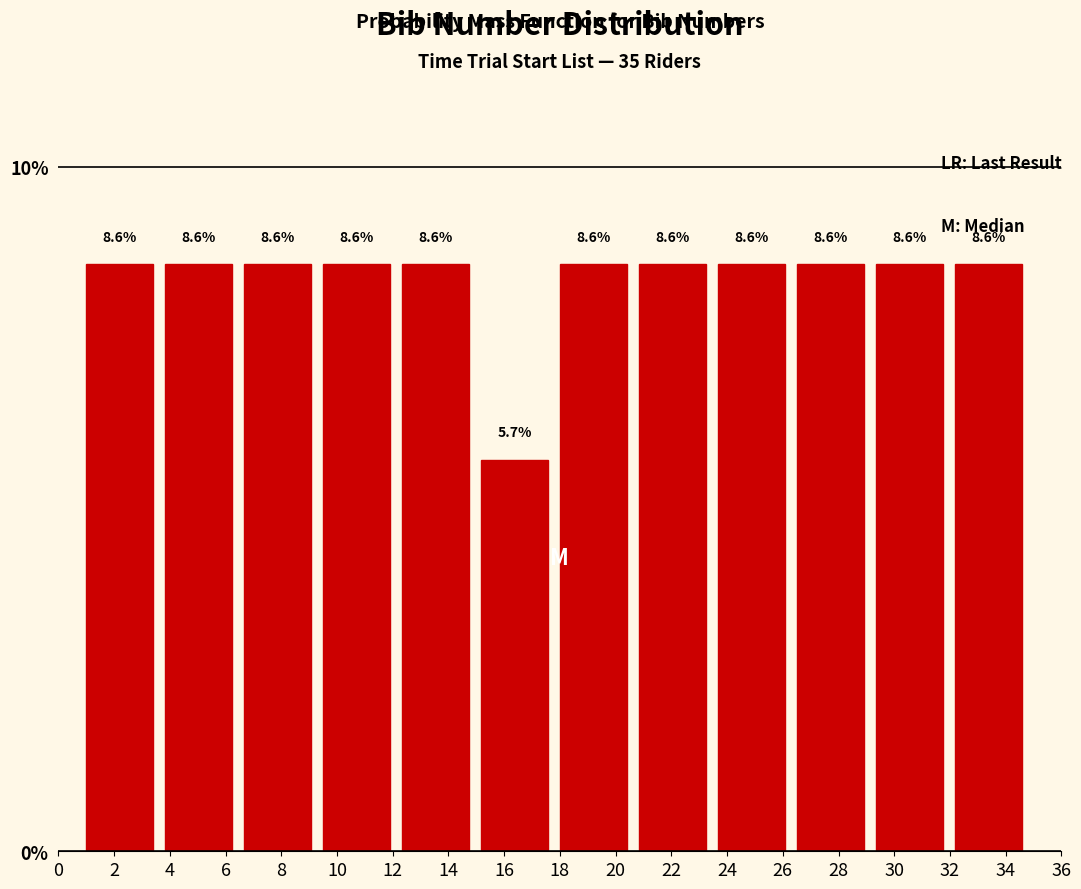

What is the height of the bar covering 29.4 to 32.2 on the x-axis? The bar edges are not printed on the chart, so give them approximately, as read against the axis.

8.6